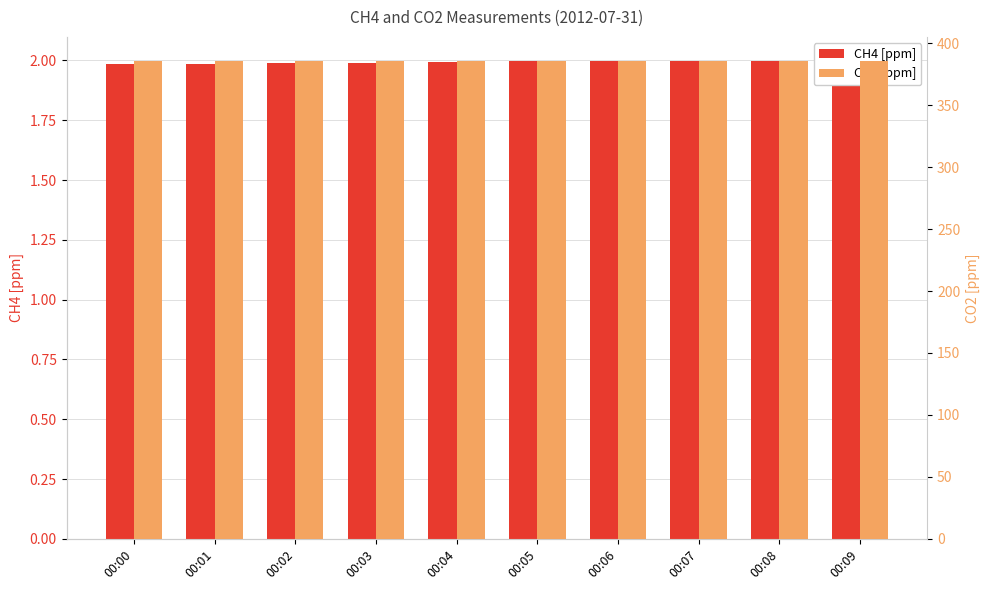

What value does the CH4 [ppm] series have at 00:01?

2.0